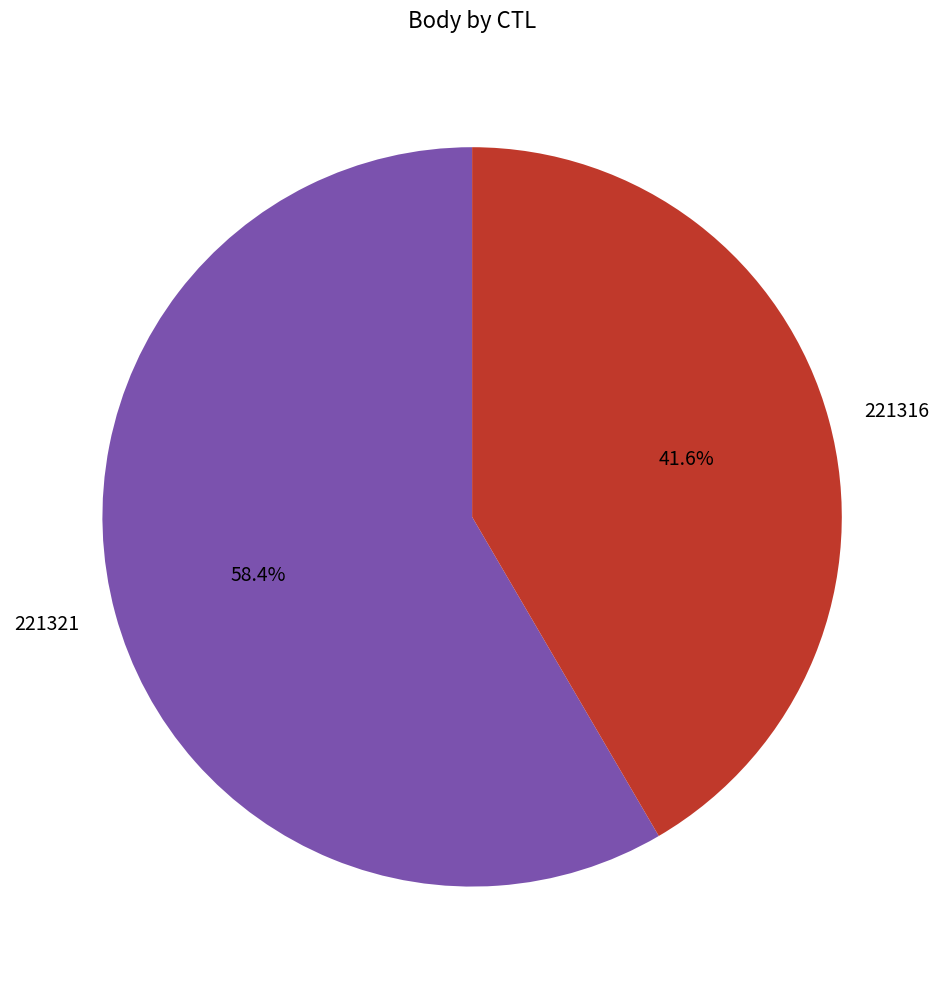

Is 221316 the majority of the pie?

No